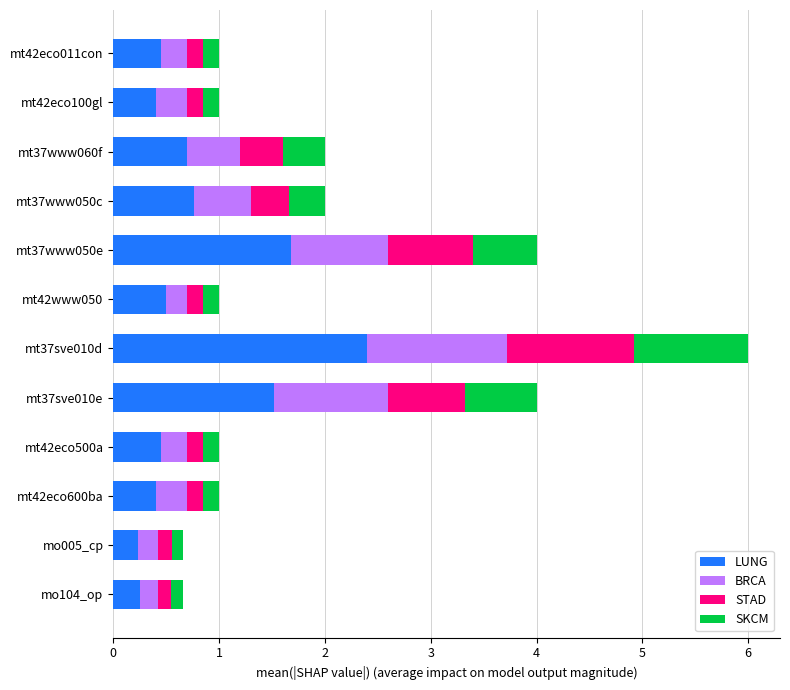

What value does the LUNG series have at mt42eco011con?

0.5